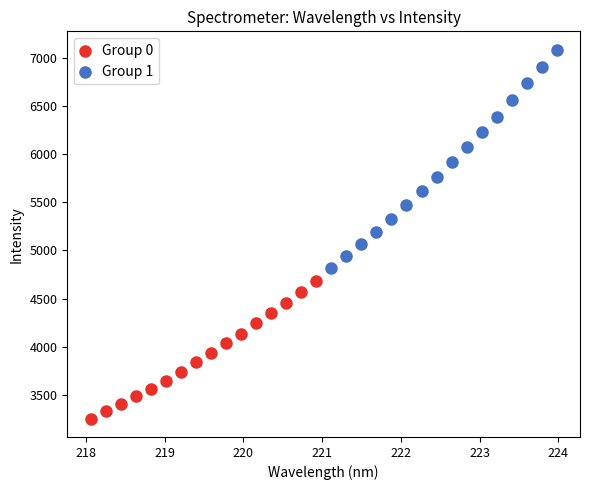

Which series contains the highest Y value?

Group 1